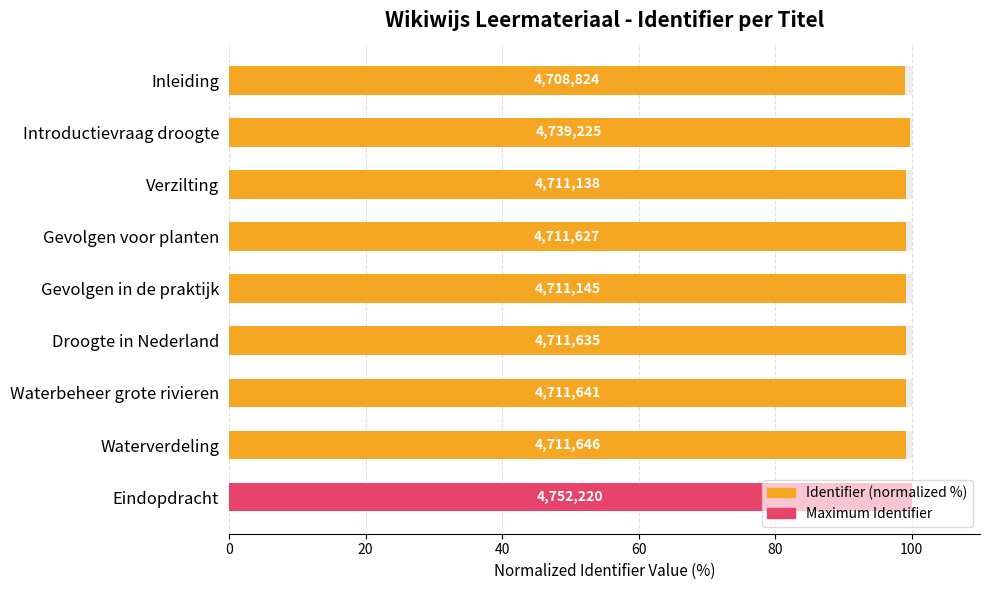

How many groups of bars are there?

9